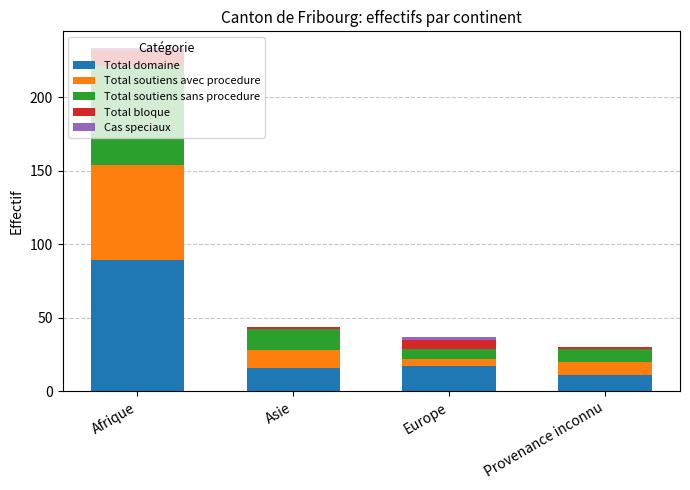

At which category is the sum across all series the highest?

Afrique